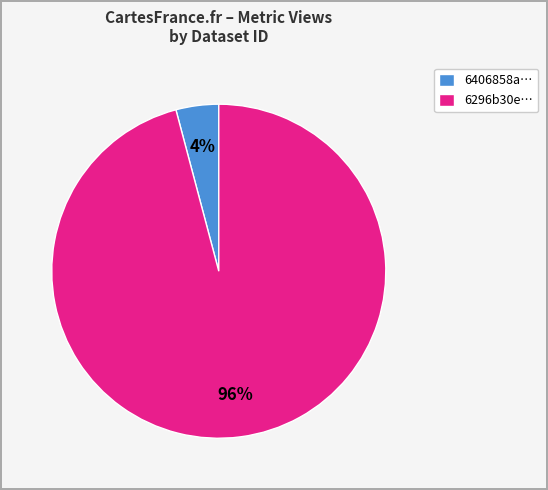

Combined, do 6406858a… and 6296b30e… account for over 50%?

Yes